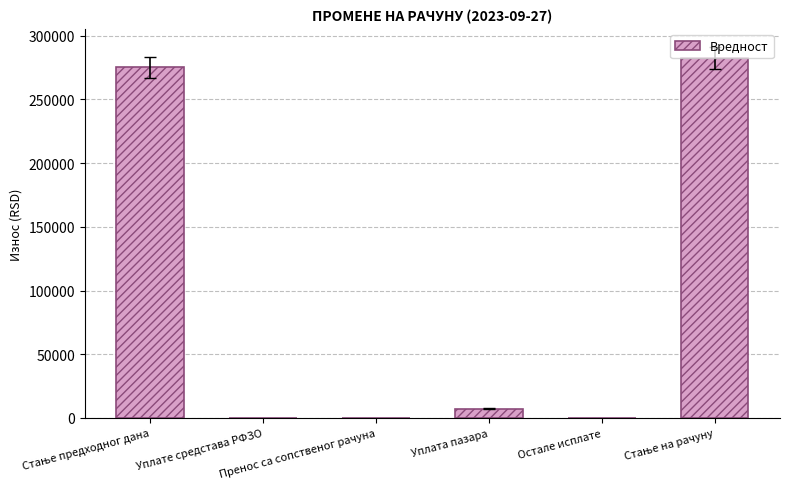

How many categories are shown in the chart?

6